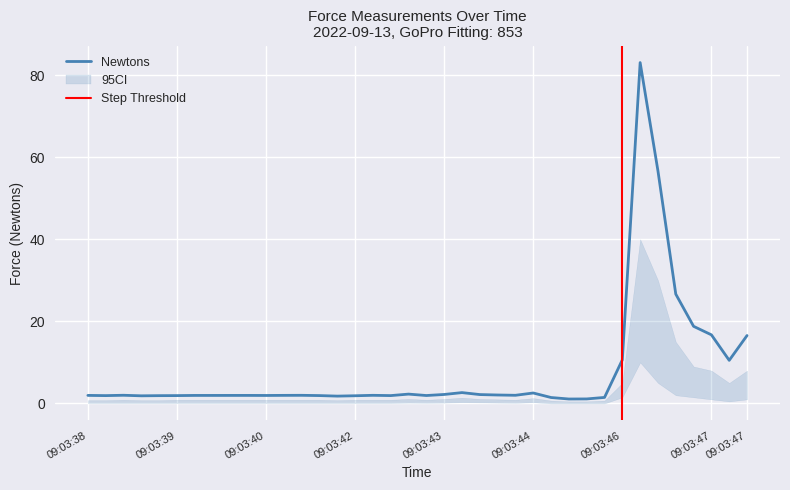

True or false: Newtons and Lbs_upper cross at least once.

False